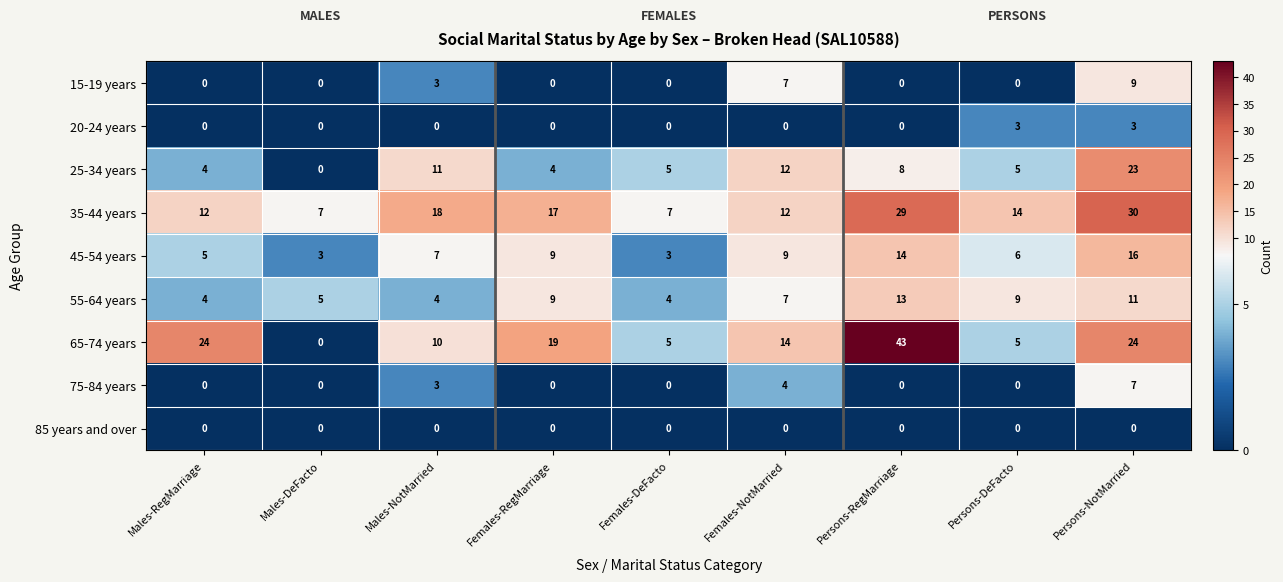

What is the difference between the 35-44 years values at Males-RegMarriage and Males-DeFacto?

5